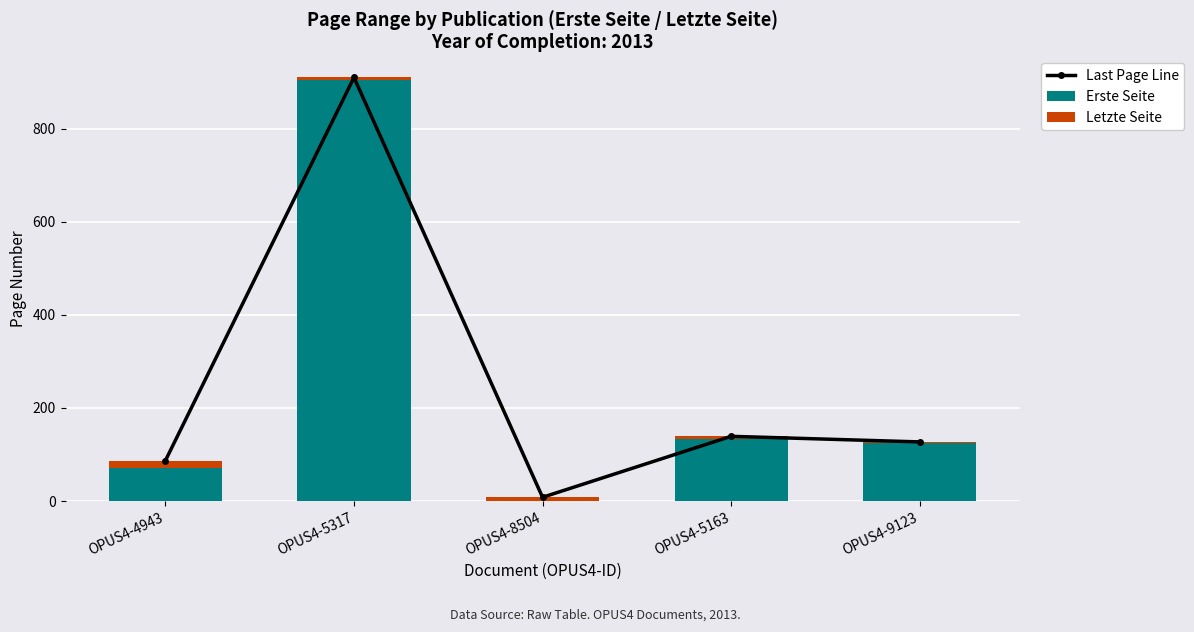

True or false: Letzte Seite has a value of 7 at OPUS4-8504.

True